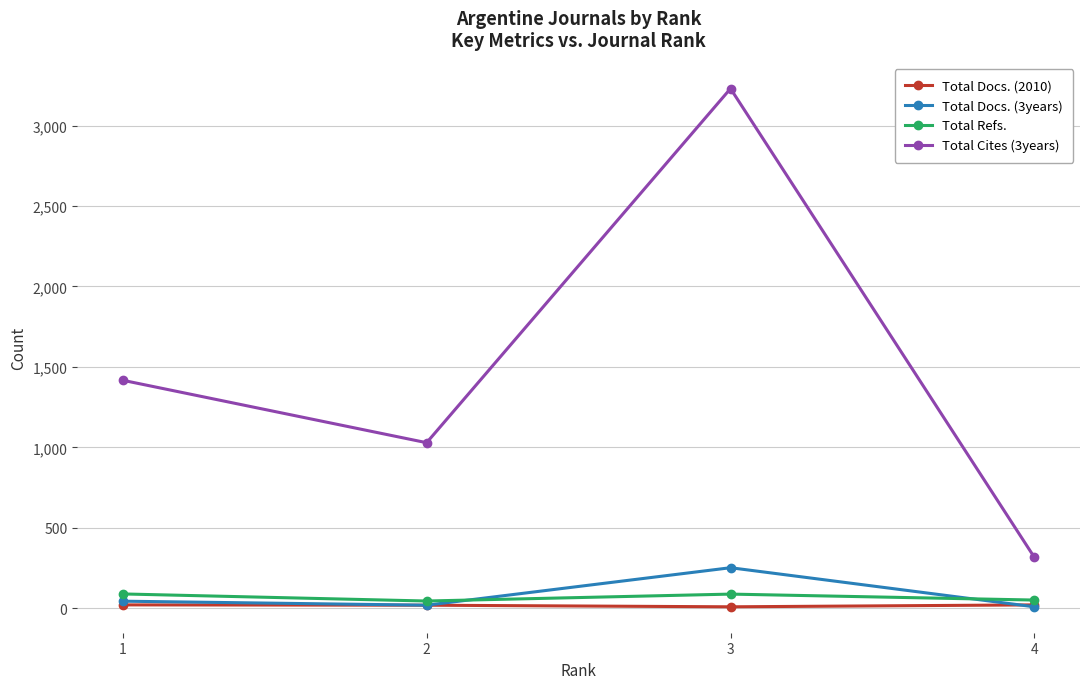

What are all the series names shown in the legend?

Total Docs. (2010), Total Docs. (3years), Total Refs., Total Cites (3years)